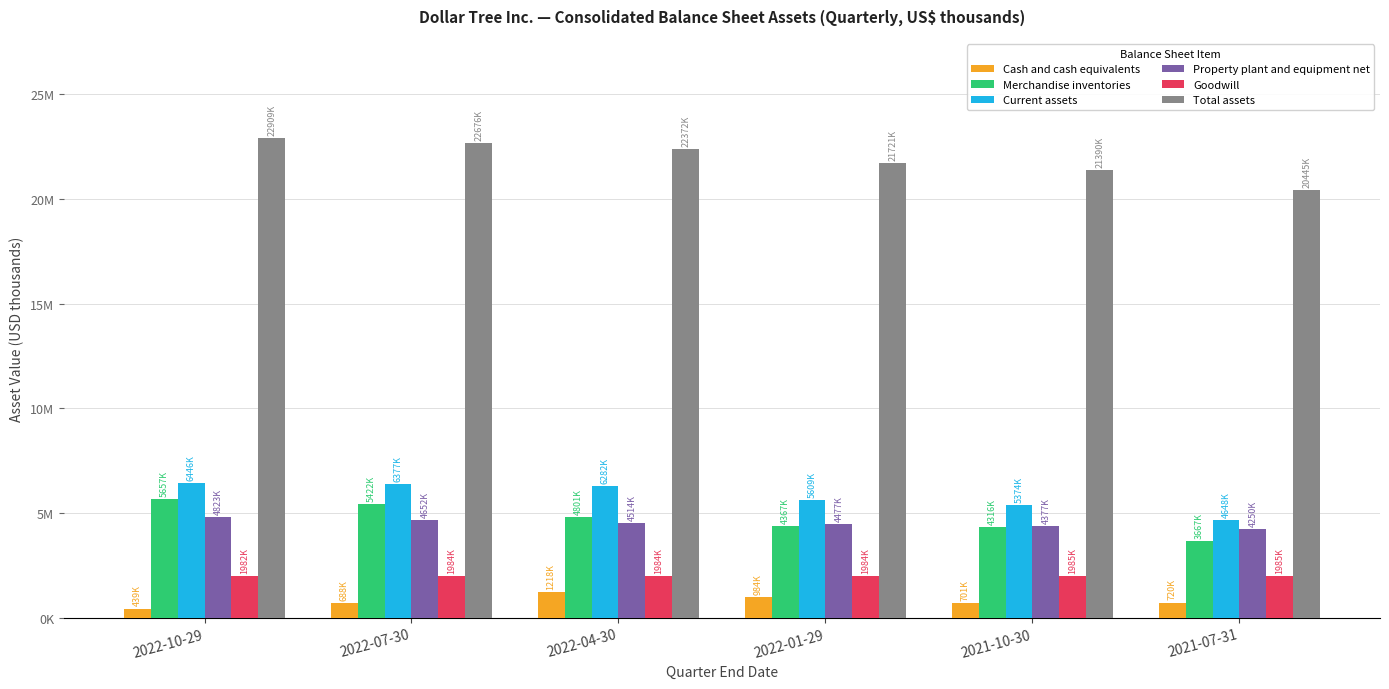

The value of Cash and cash equivalents at 2022-04-30 is 1218500. True or false?

True